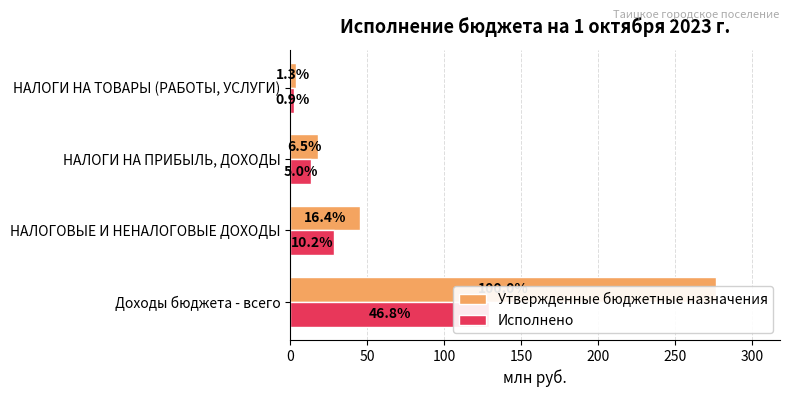

What is the difference between the second highest and minimum values in the Исполнено series?

25.9